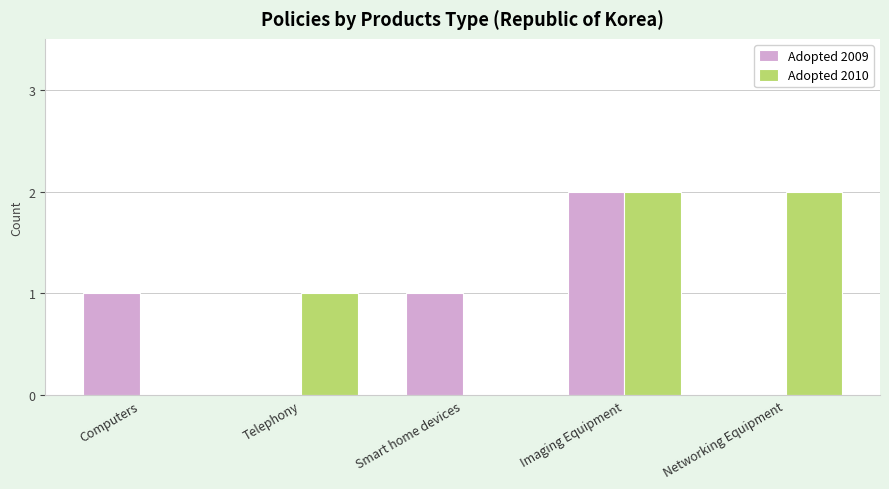

The Adopted 2009 series shows 1 at Networking Equipment. True or false?

False